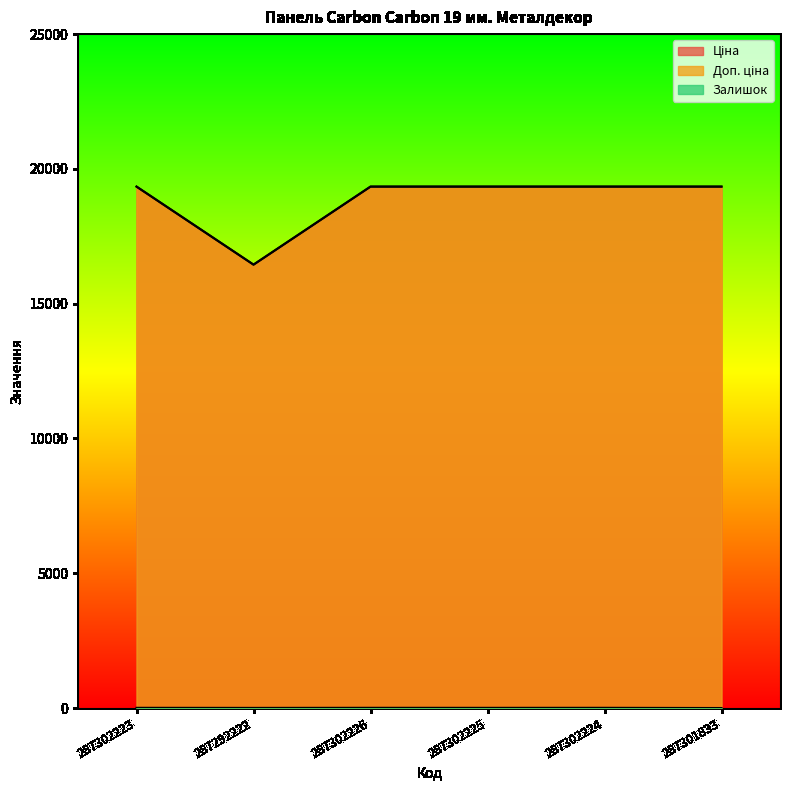

What are all the series names shown in the legend?

Ціна, Доп. ціна, Залишок